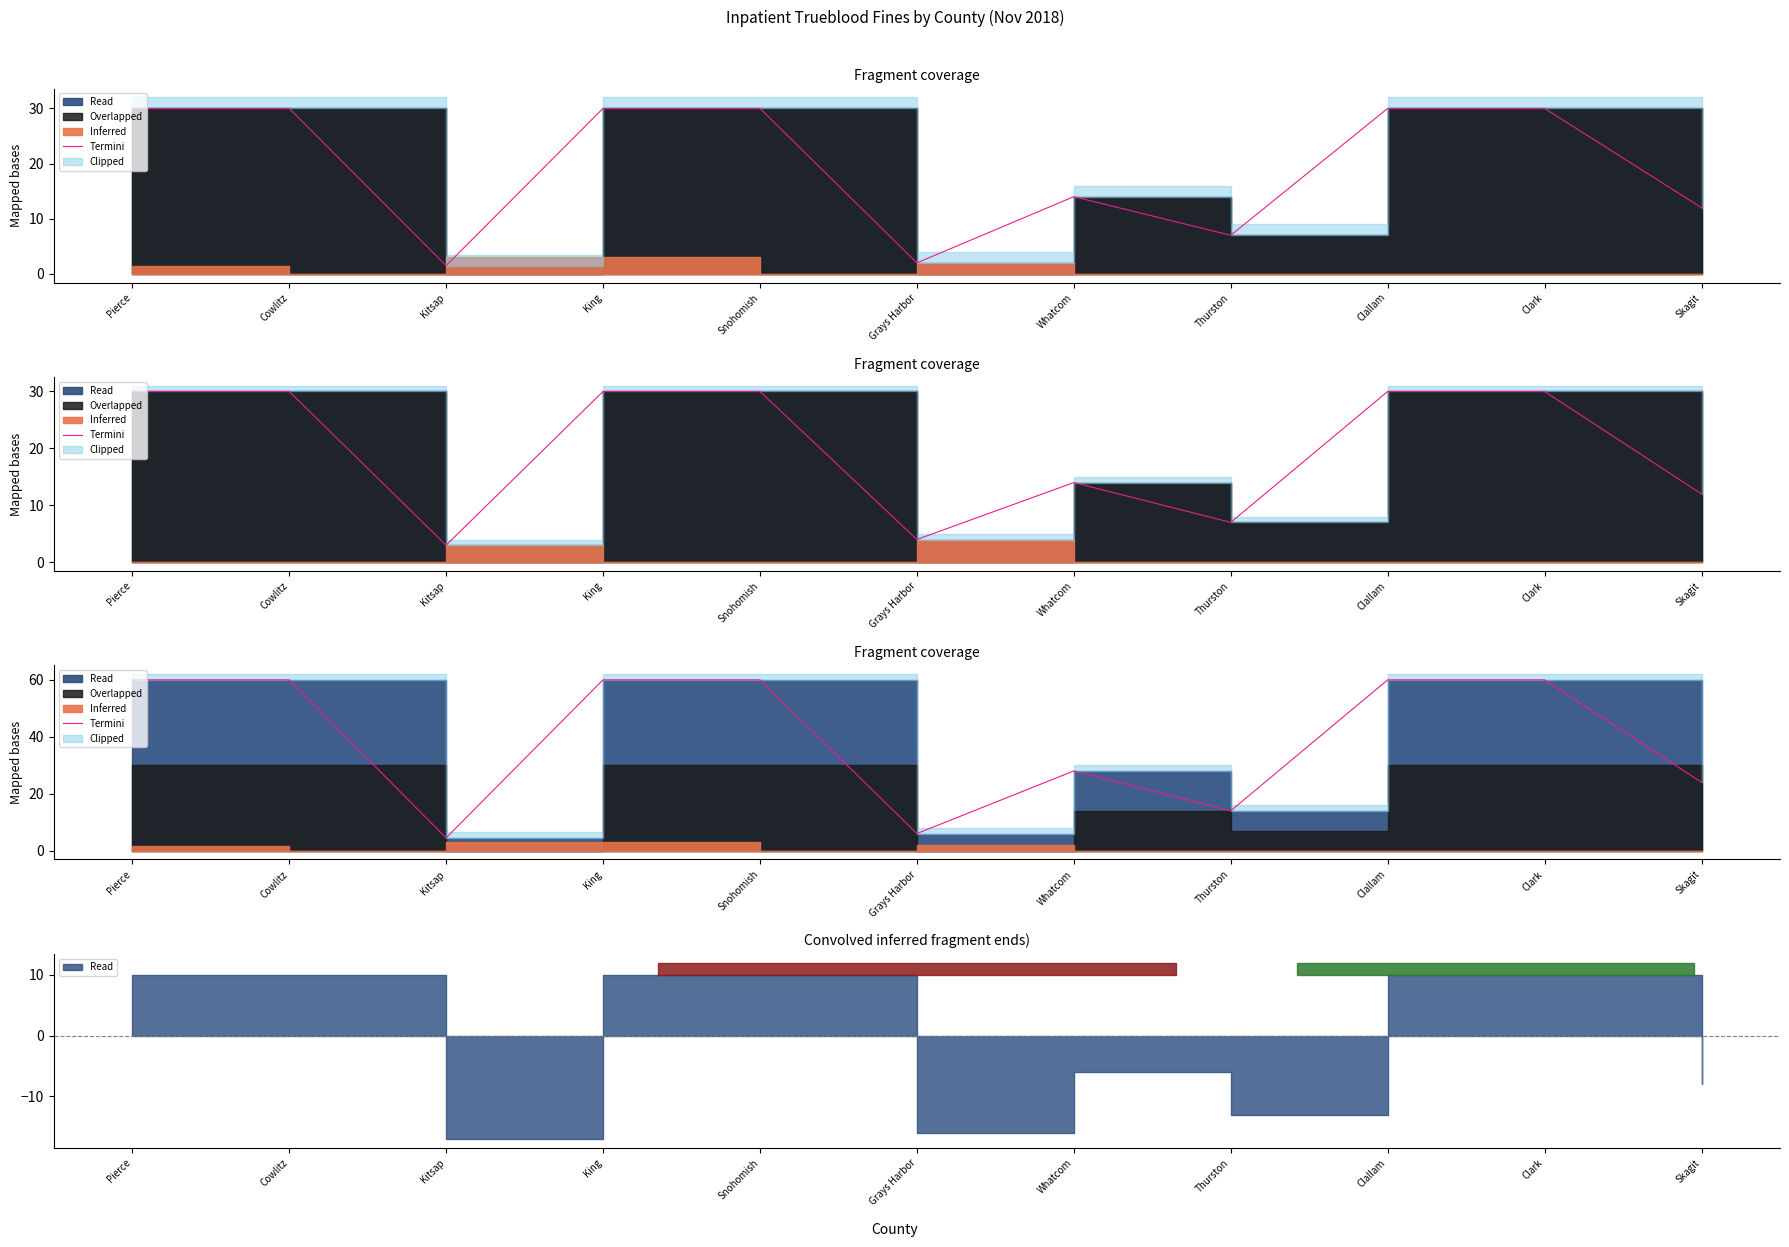

What is the average value?

39.7